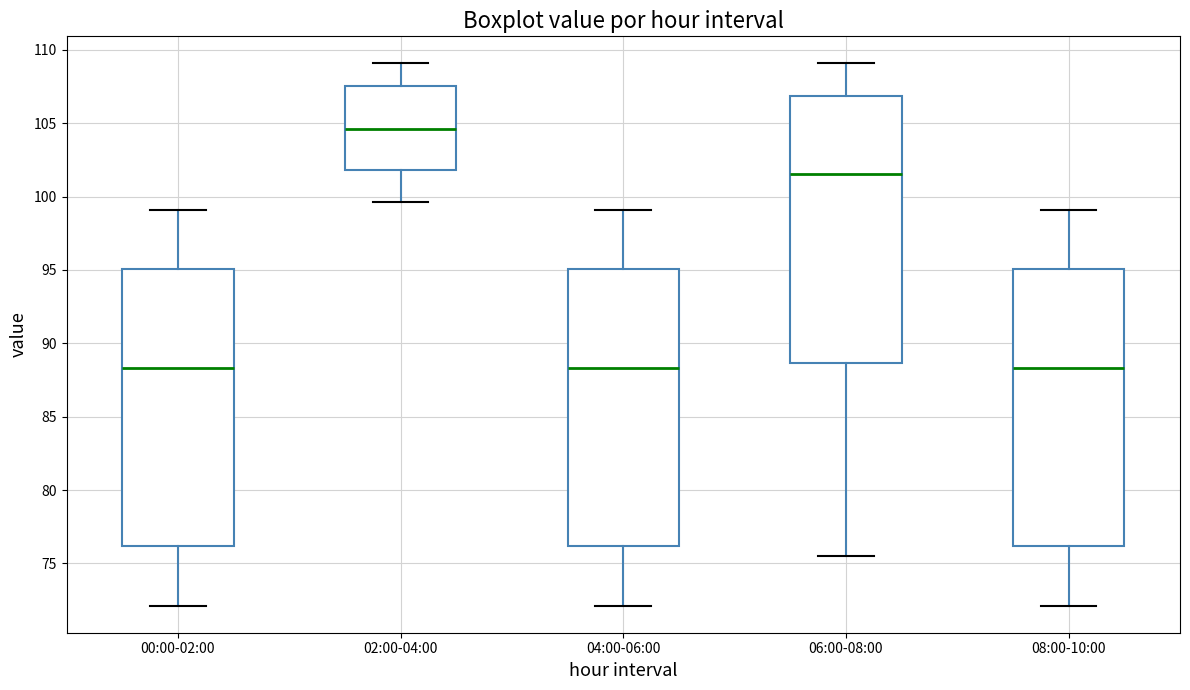

Where does the upper whisker of the box for 04:00-06:00 end on the y-axis? The values are not printed on the chart, so give them approximately, as read against the axis.

99.0